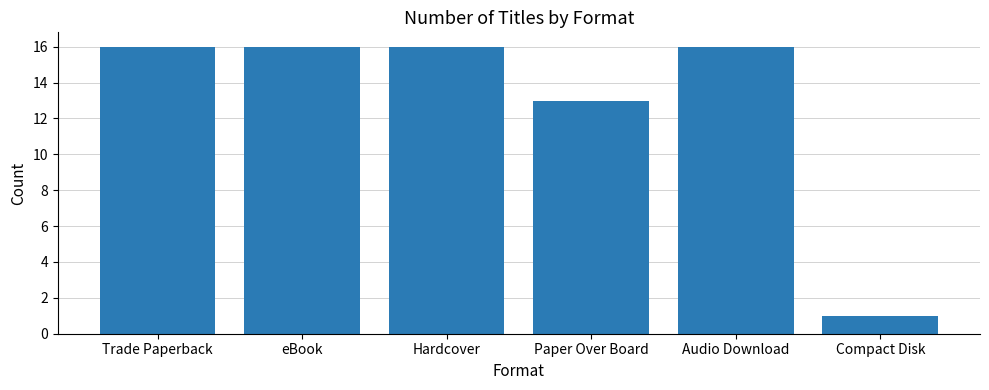

What is the difference between the maximum and minimum values?

15